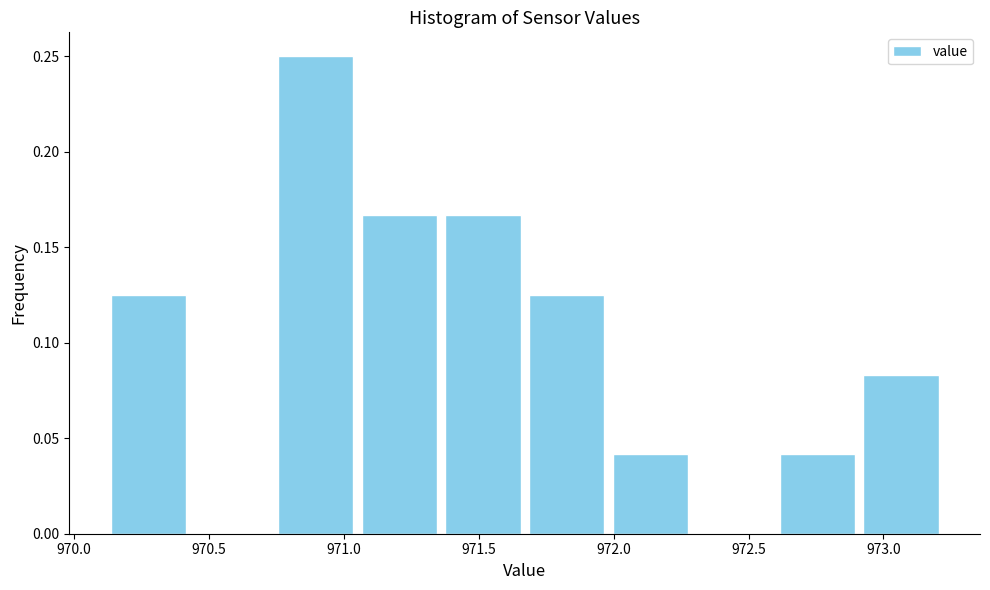

Reading left to right, transcribe this chart: for each bar, give the range it covers on the x-axis and its height. Neither the bar edges nor the heights are printed on the chart, so give them approximately, as read against the axes.

970.12 to 970.43: 0.125
970.43 to 970.74: 0
970.74 to 971.05: 0.250
971.05 to 971.36: 0.165
971.36 to 971.67: 0.165
971.67 to 971.98: 0.125
971.98 to 972.29: 0.040
972.29 to 972.60: 0
972.60 to 972.91: 0.040
972.91 to 973.22: 0.085